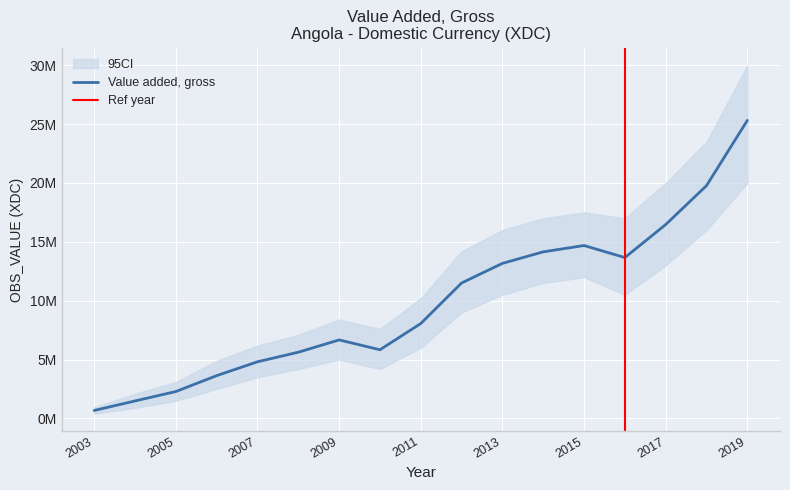

Where is the first local maximum?

2009